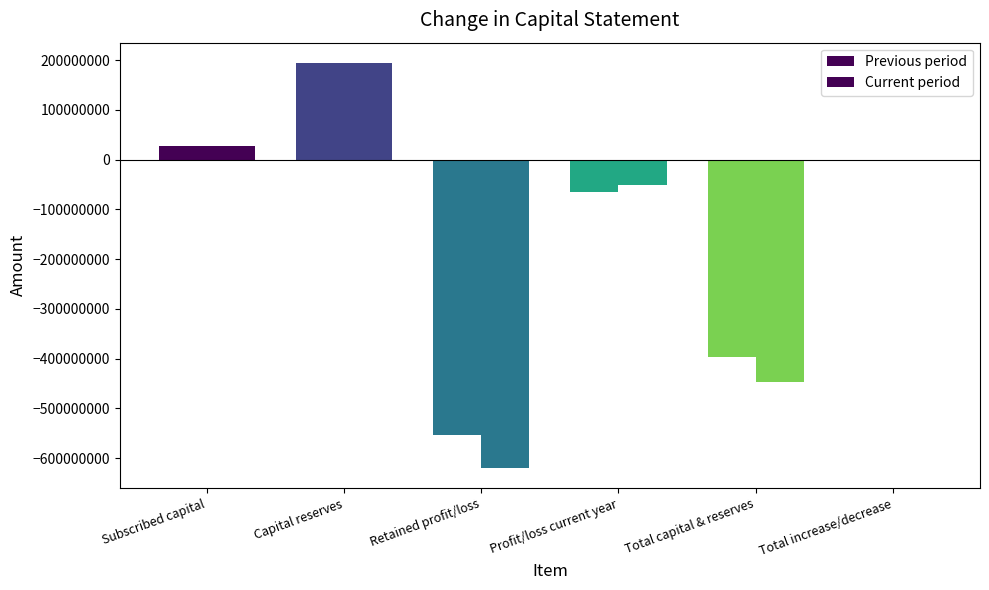

Does the chart contain stacked bars?

No